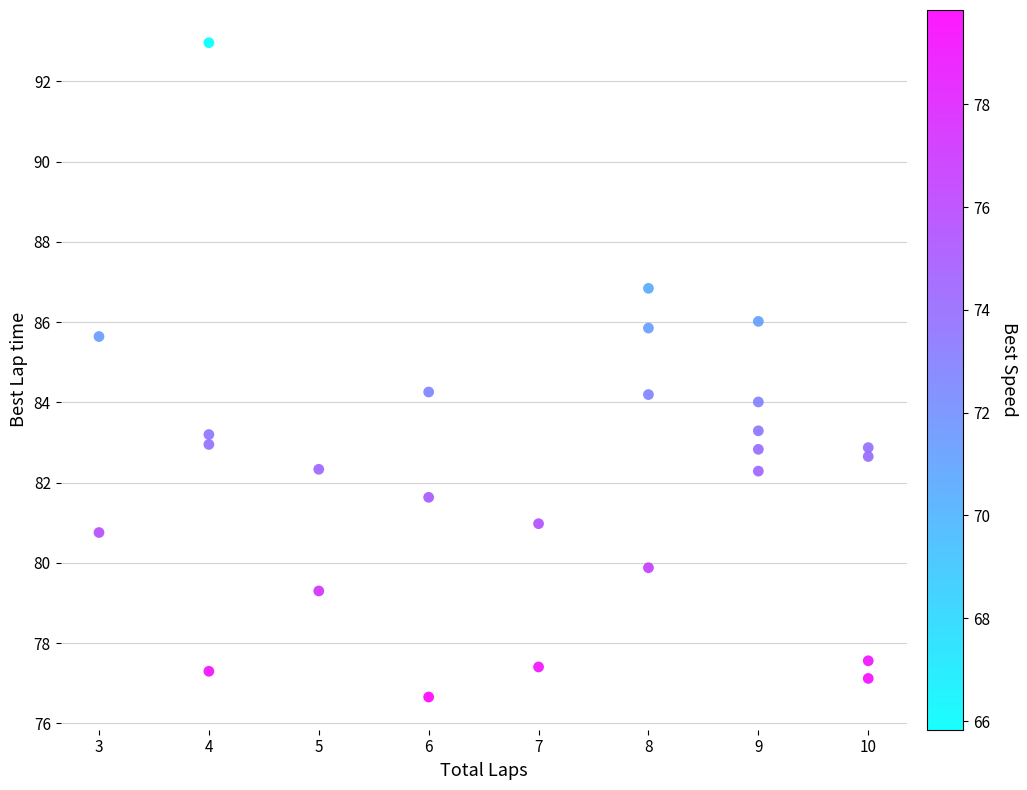

What is the range of Y values (max minus min)?

16.3